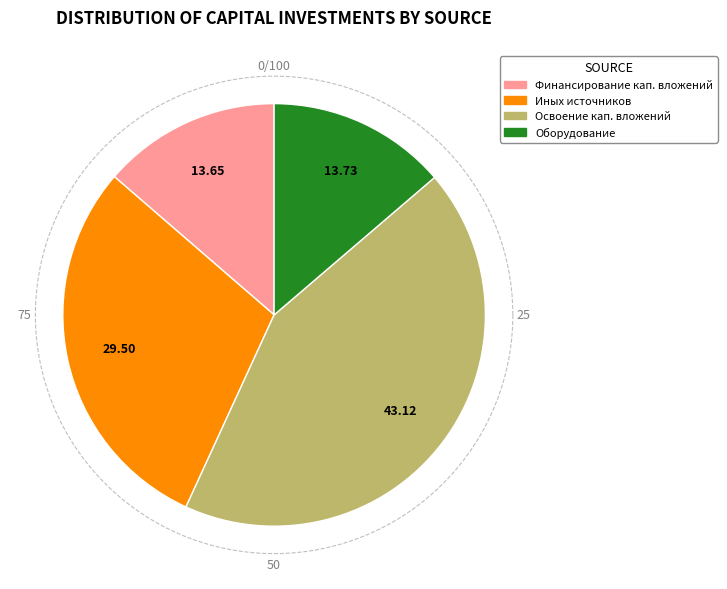

What is the largest slice in the pie chart?

Освоение капитальных вложений